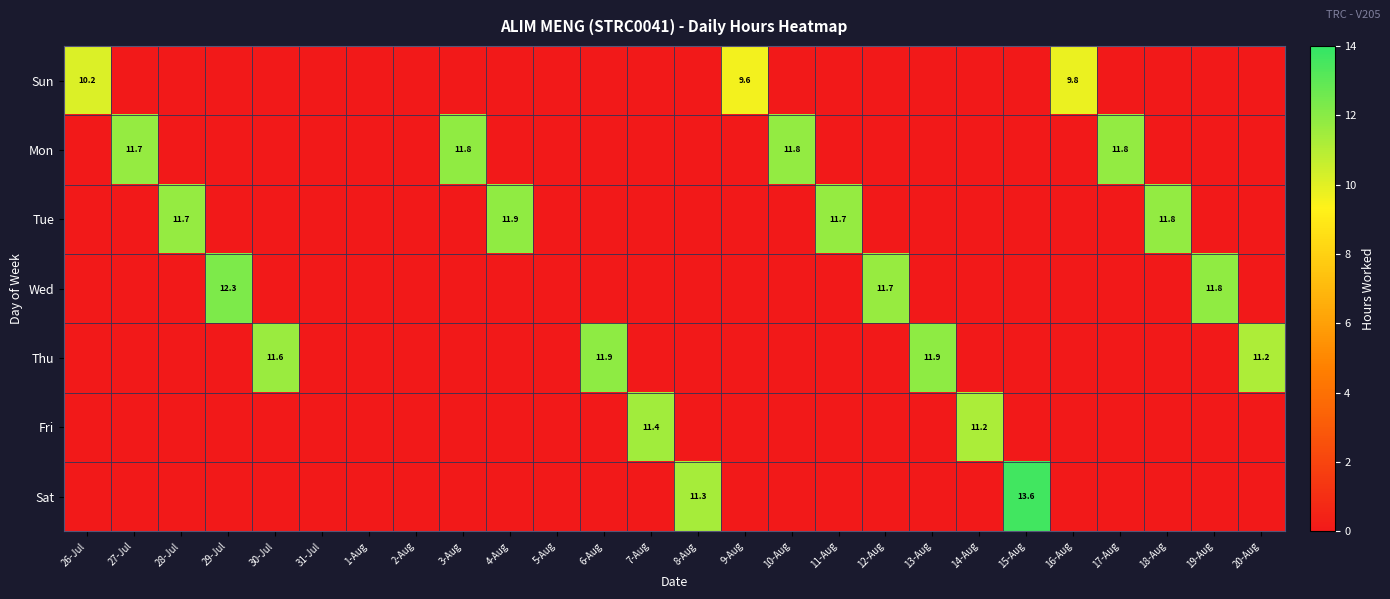

The Mon series shows 11.8 at 3-Aug. True or false?

True